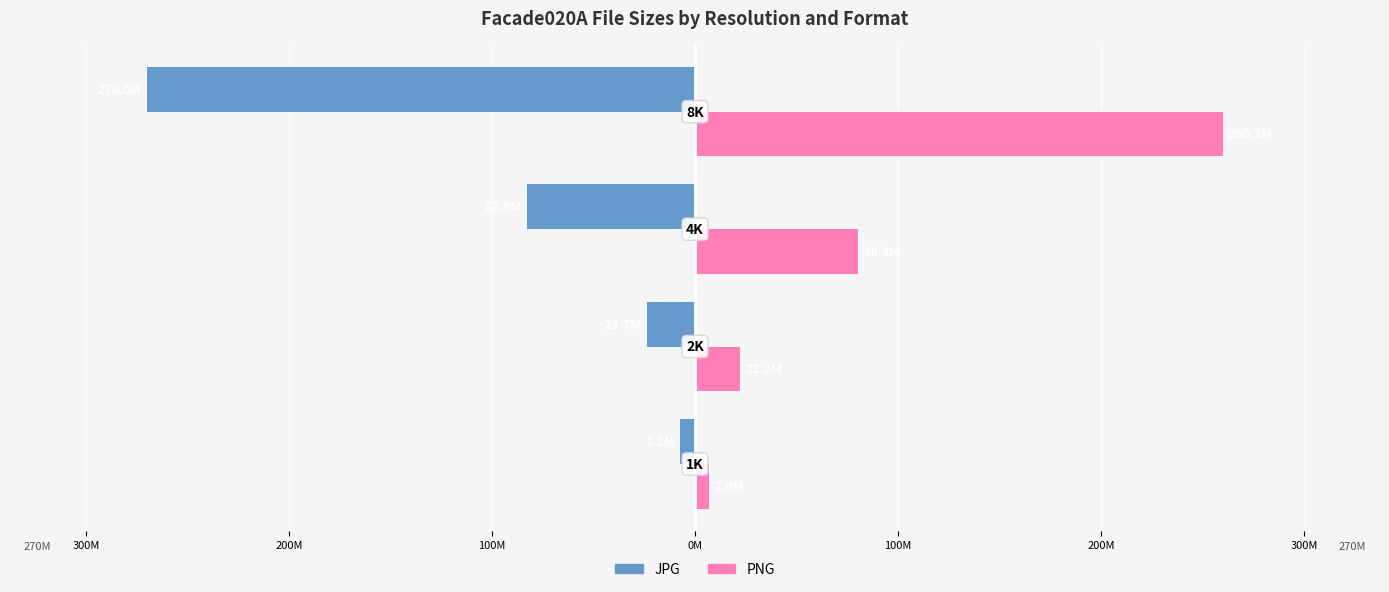

What are all the series names shown in the legend?

JPG, PNG